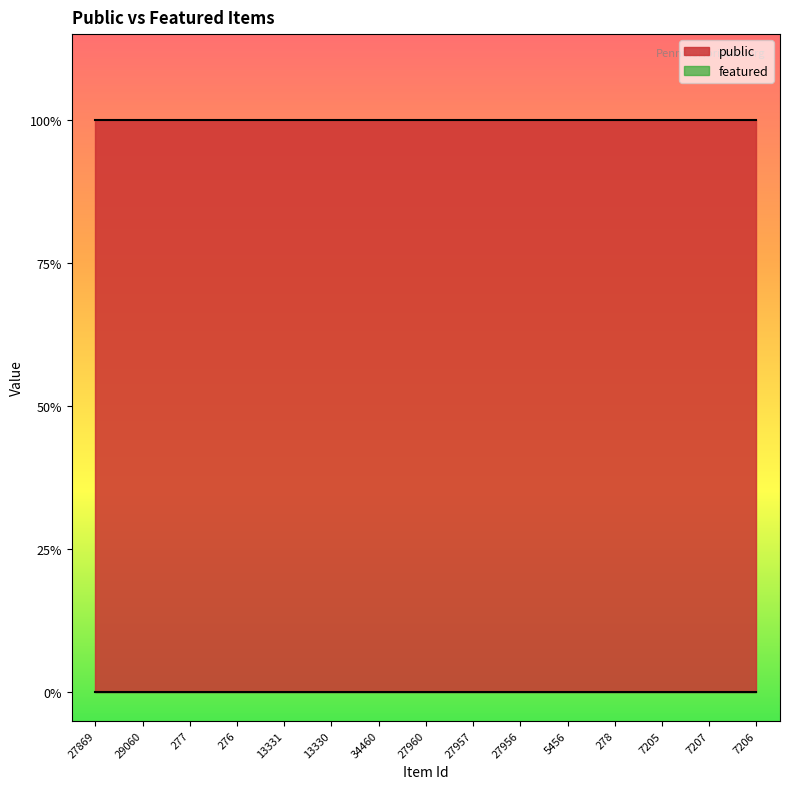

Between 27869 and 278, which series saw the biggest shift?

public